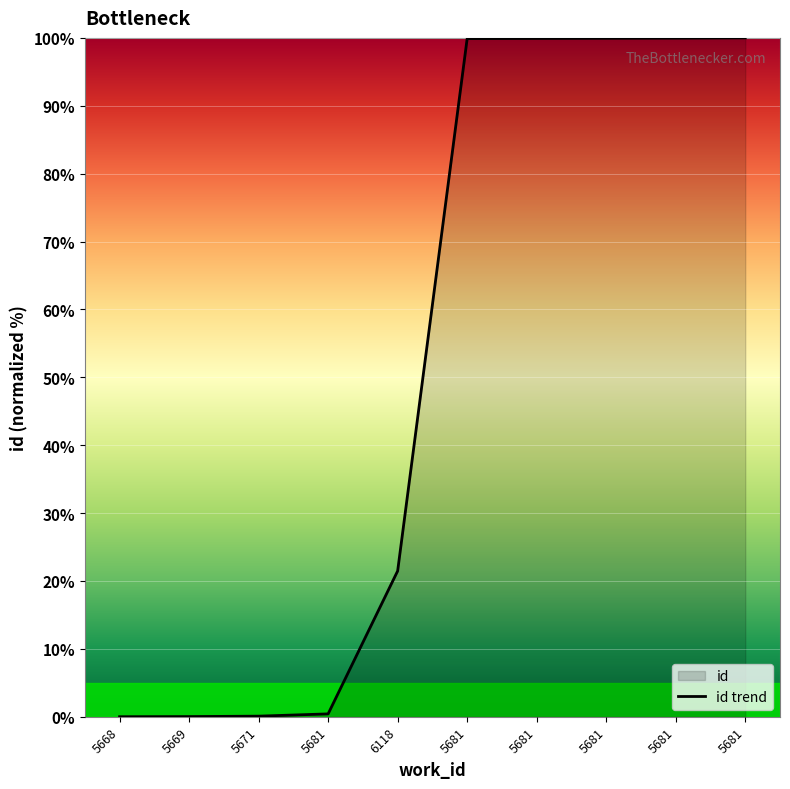

List the labels in order of value, largest first.

5681, 5681, 5681, 5681, 5681, 6118, 5681, 5671, 5669, 5668